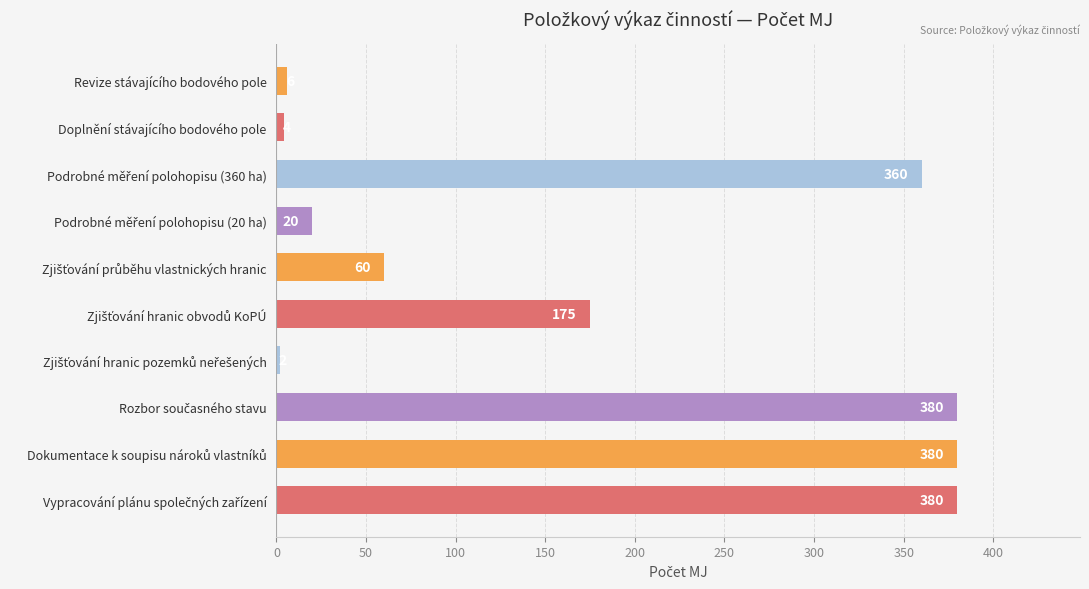

Reading top to bottom, list all the values displayed in this chart.

6	4	360	20	60	175	2	380	380	380